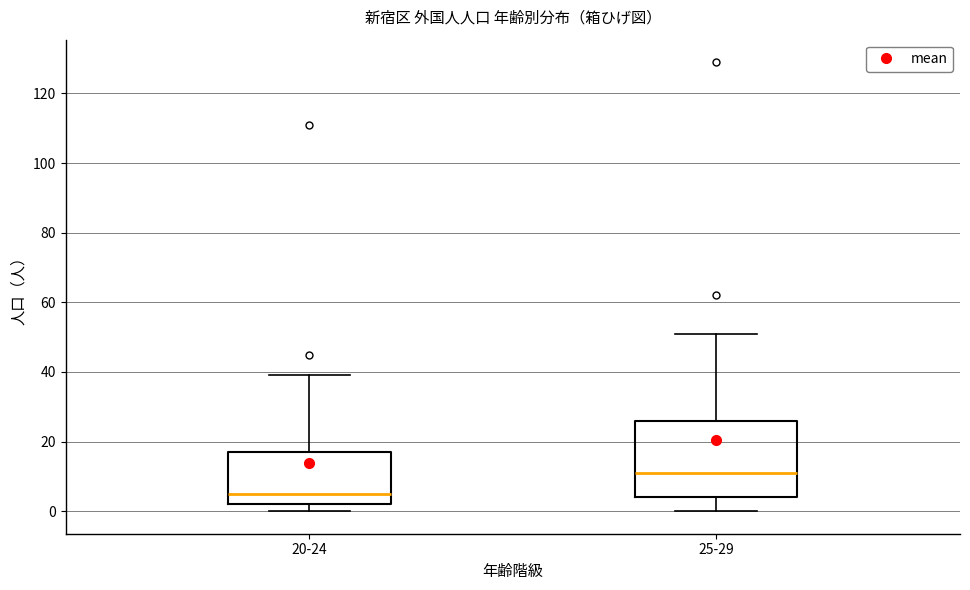

Where is the lower edge of the box for 25-29 on the y-axis? The values are not printed on the chart, so give them approximately, as read against the axis.

4